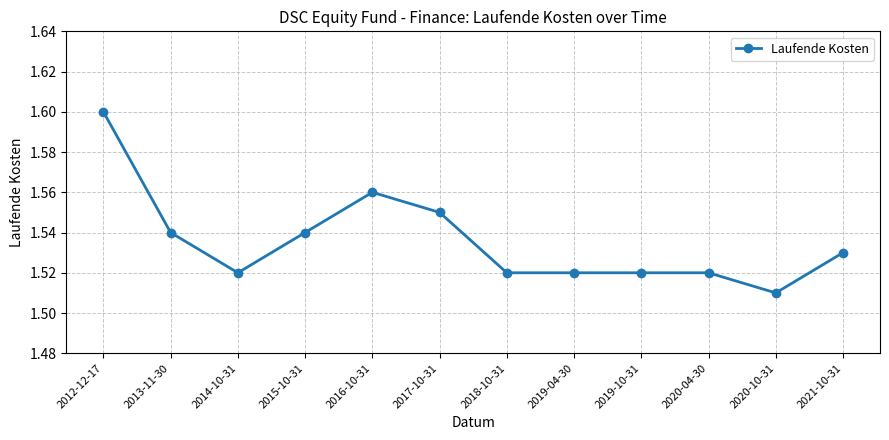

What position from the right is 2018-10-31?

6